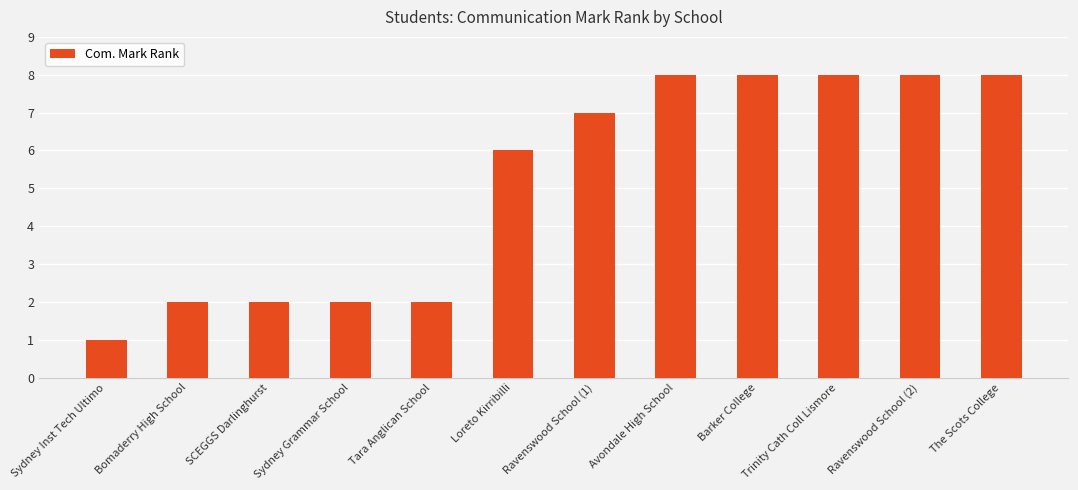

The chart shows a value of 5 at Barker College. True or false?

False